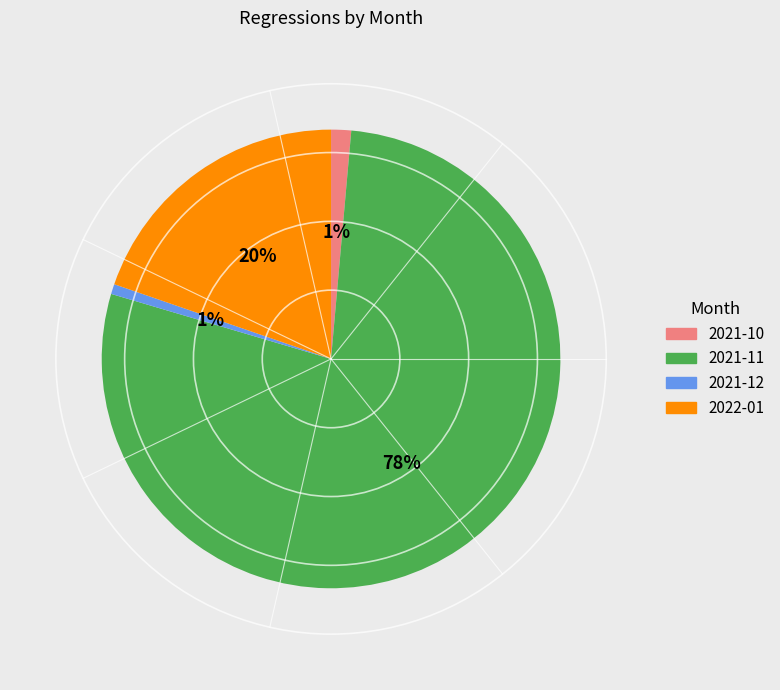

To the nearest percent, what is the difference between the largest and smallest slice percentages?

77%